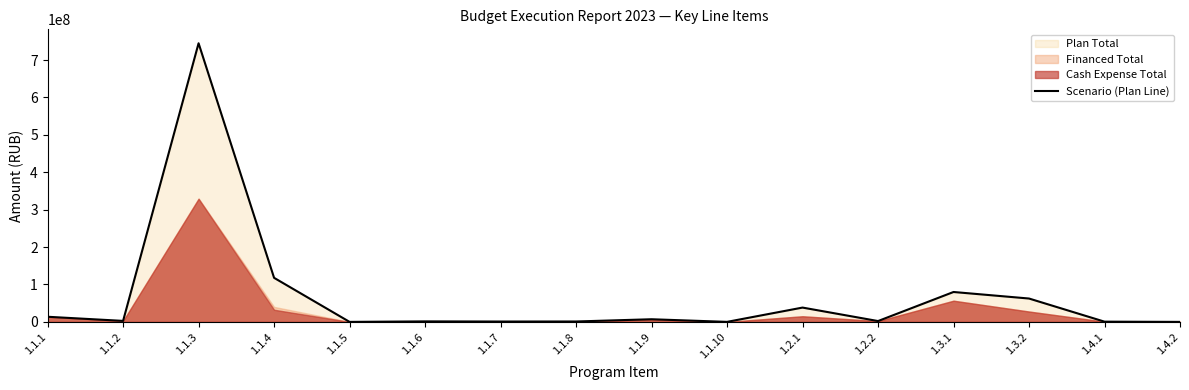

Read the value at 1.1.8, to the nearest 10.

1128220